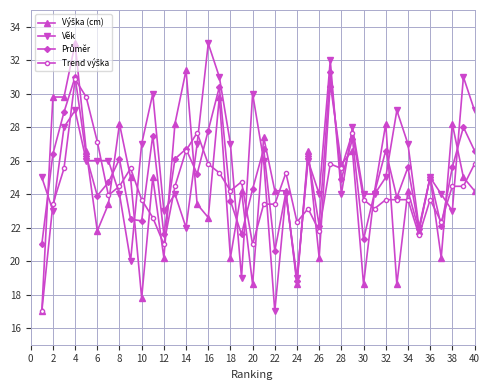

What is the greatest value displayed?

33.0